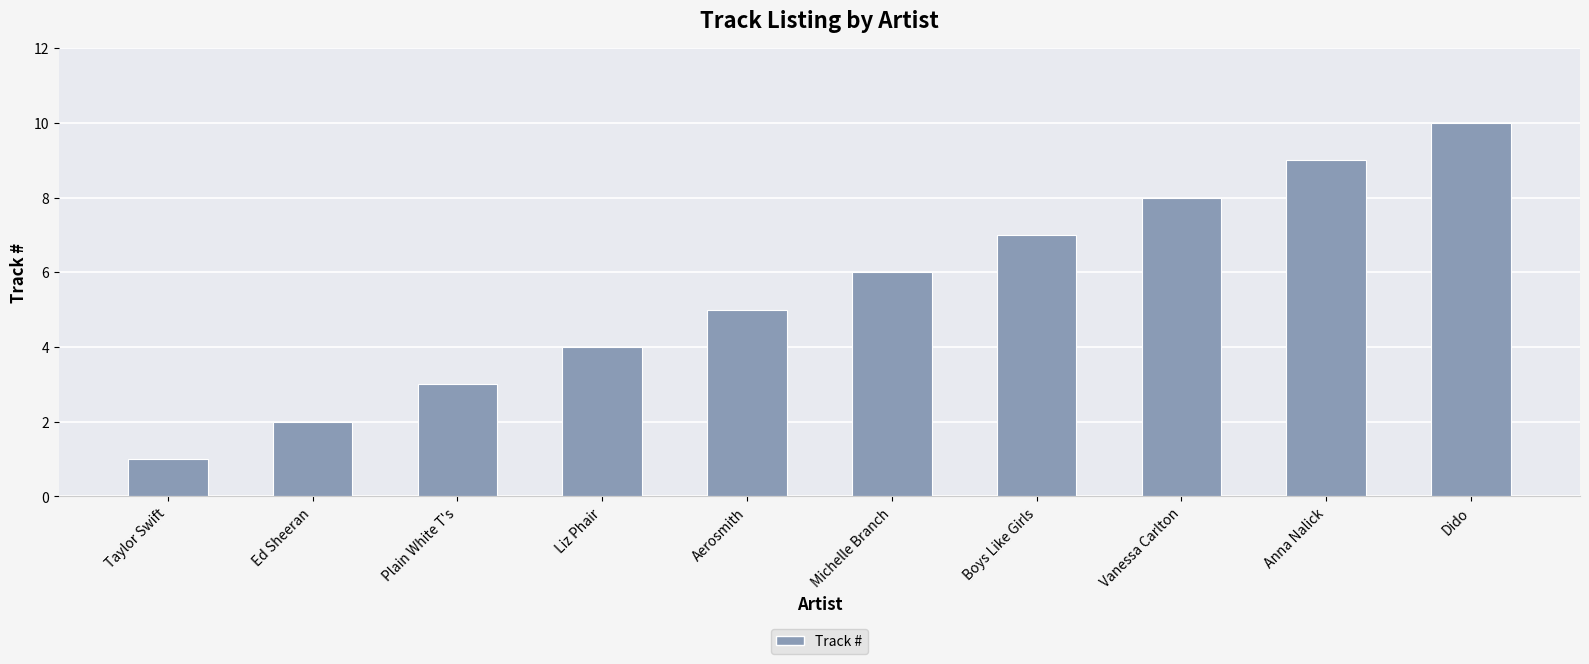

List the labels in order of value, largest first.

Dido, Anna Nalick, Vanessa Carlton, Boys Like Girls, Michelle Branch, Aerosmith, Liz Phair, Plain White T's, Ed Sheeran, Taylor Swift